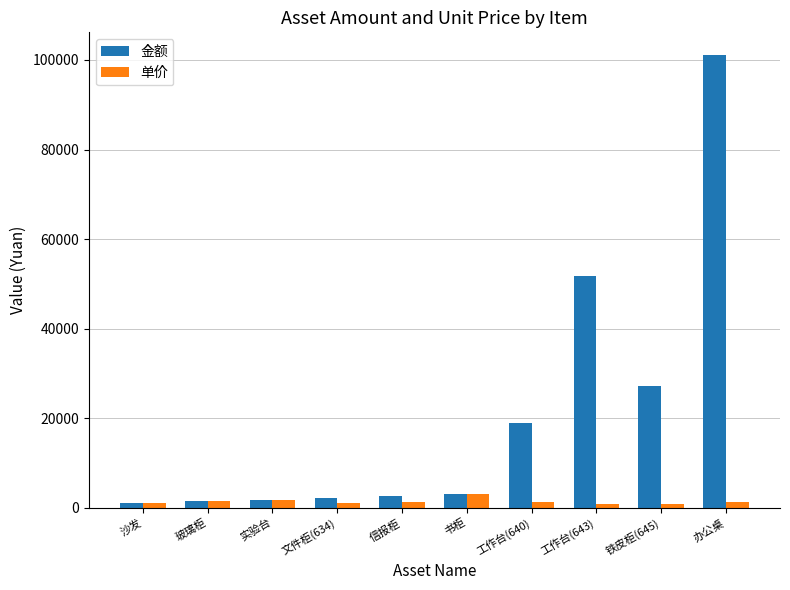

What is the label of the 6th bar from the left?

书柜